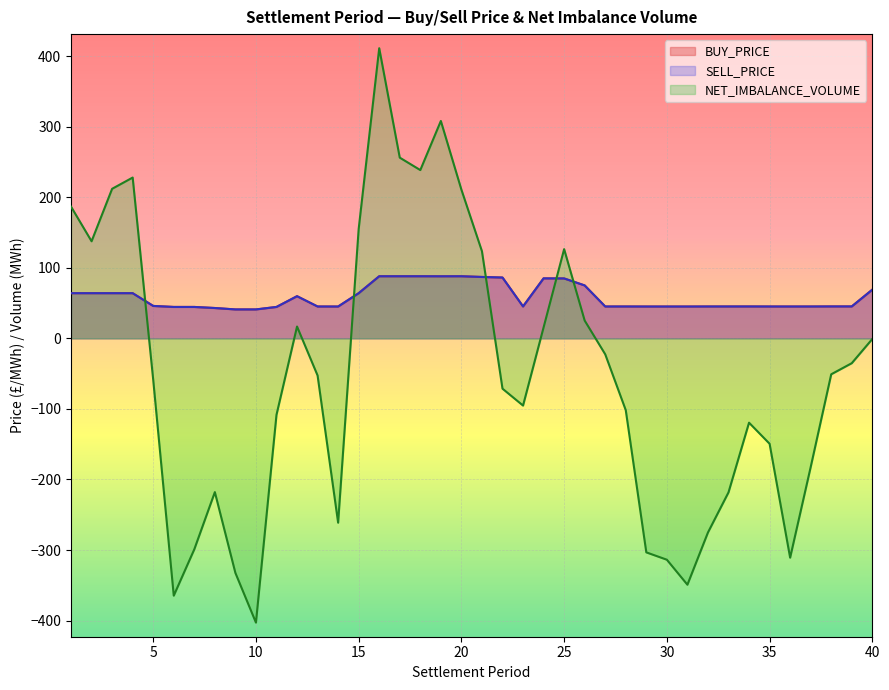

In BUY_PRICE, how many points are higher than both neighbors (excluding endpoints)?

5